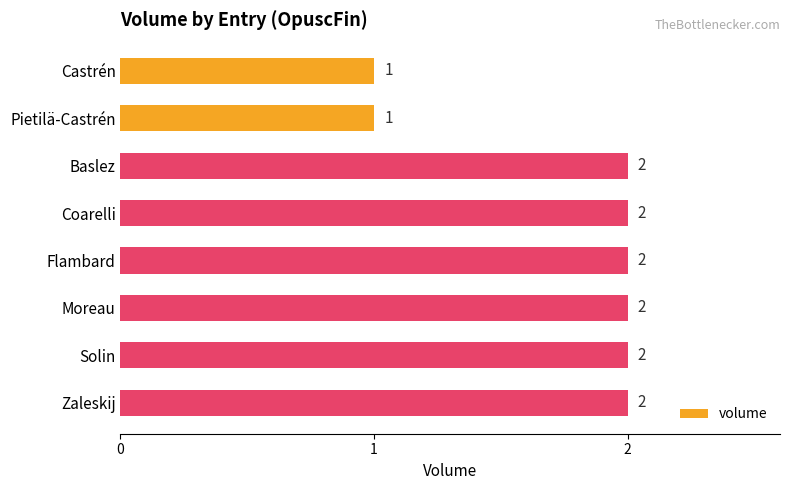

What is the ratio of the value at Solin to the value at Castrén?

2.0